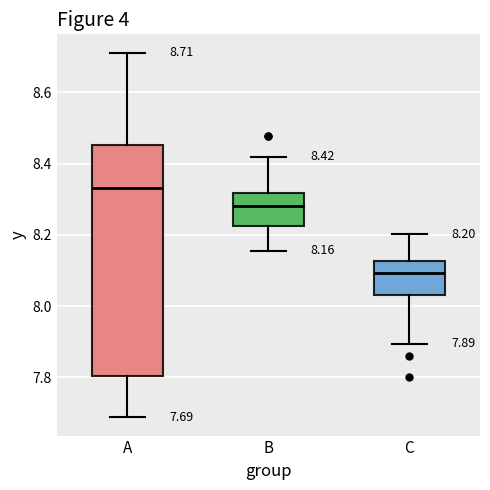

Which box is the tallest, from its lower edge to its upper edge?

A